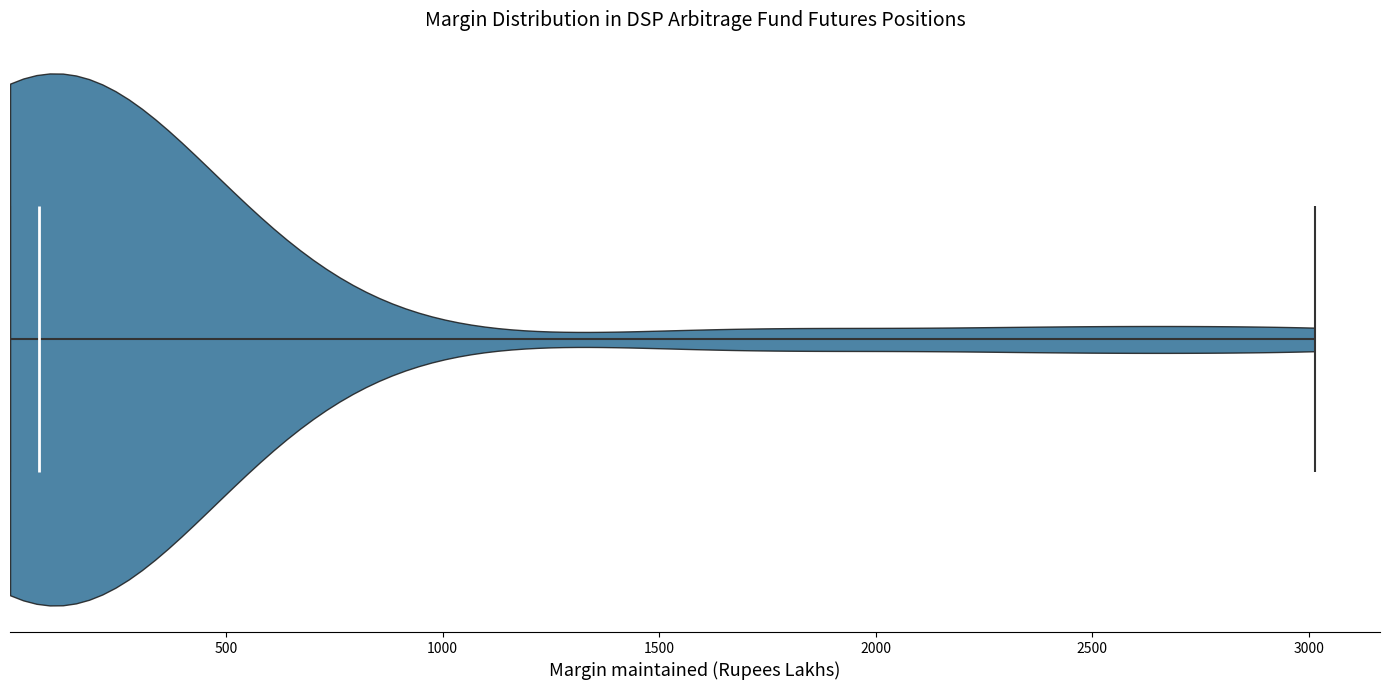

Read this violin plot against the x-axis: where its median line is, and the lowest and highest points the violin reaches. The values are not printed on the chart, so give them approximately, as read against the axis.

median line 50, lowest point 0, highest point 3000